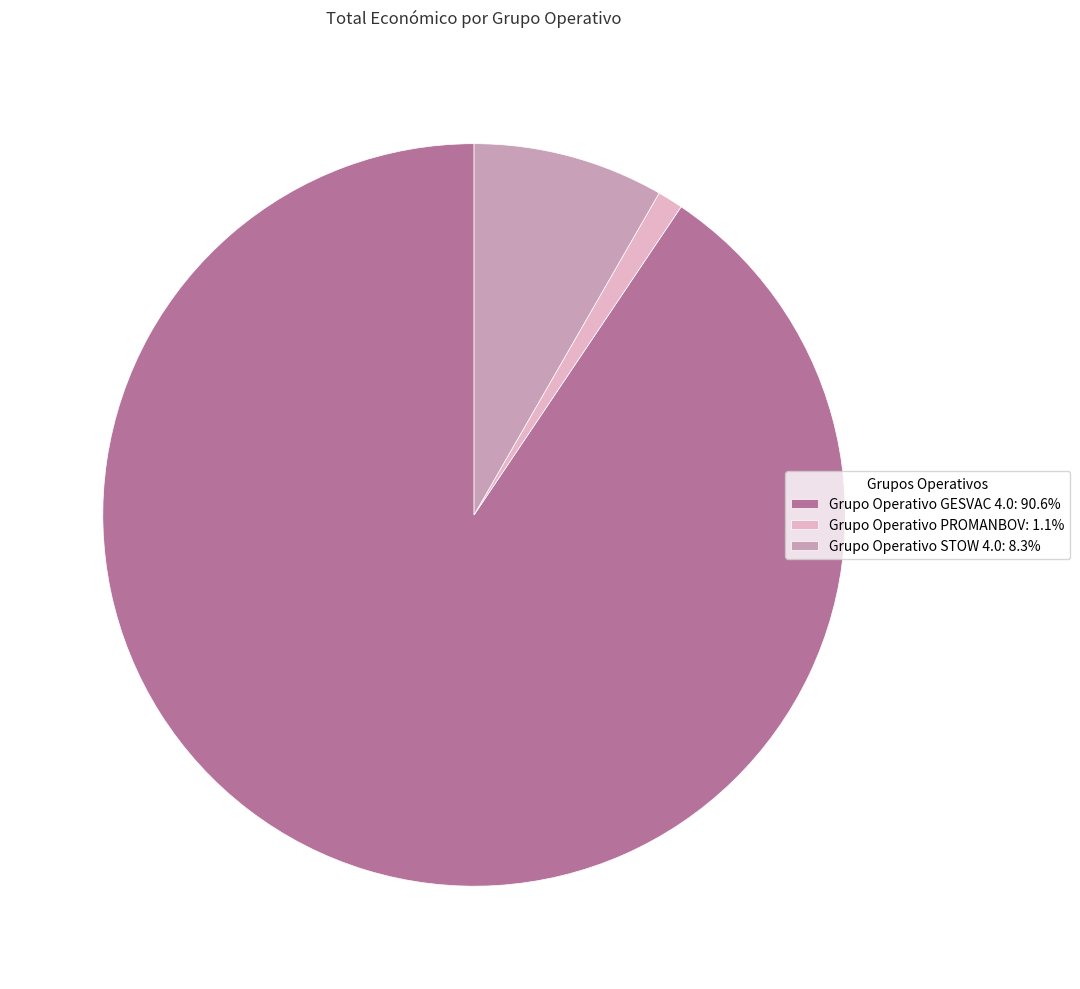

Does any single category account for the majority?

Yes